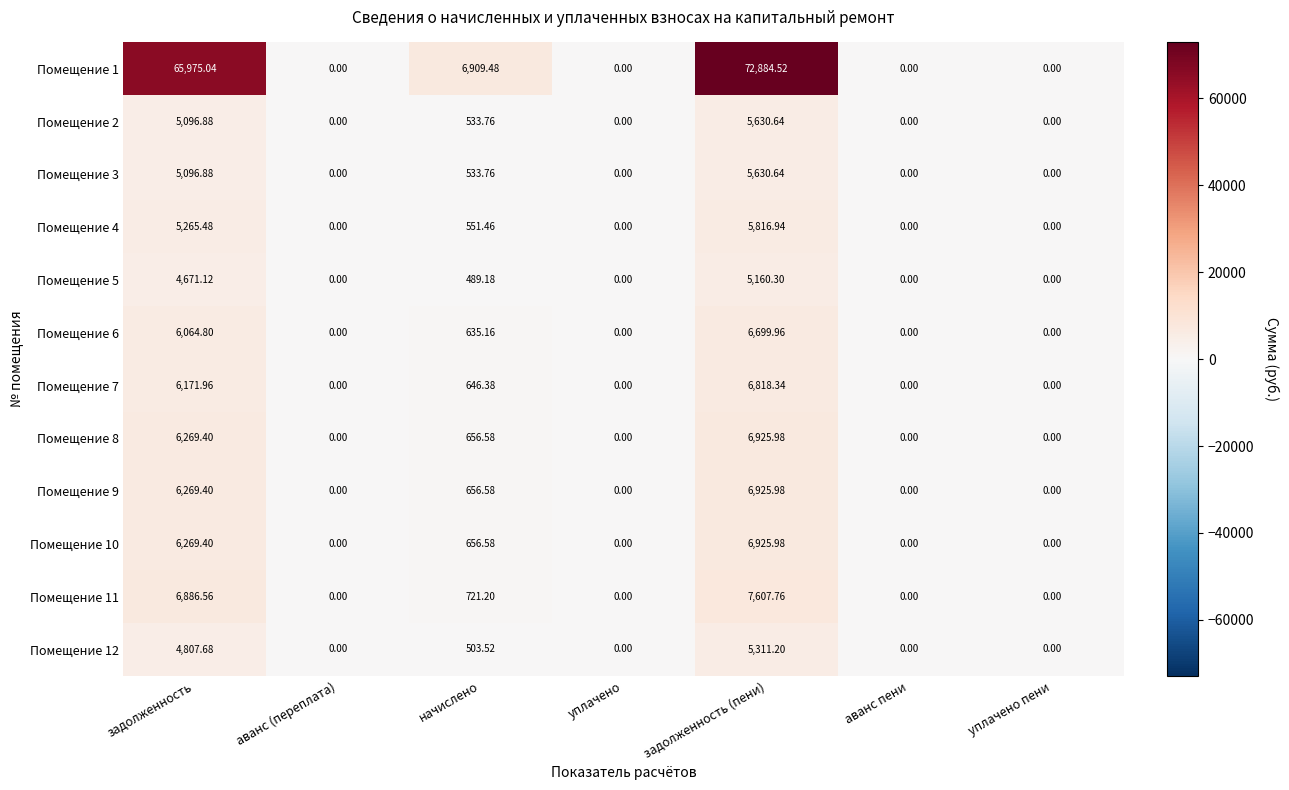

What is the total value across all series at начислено?

13493.6